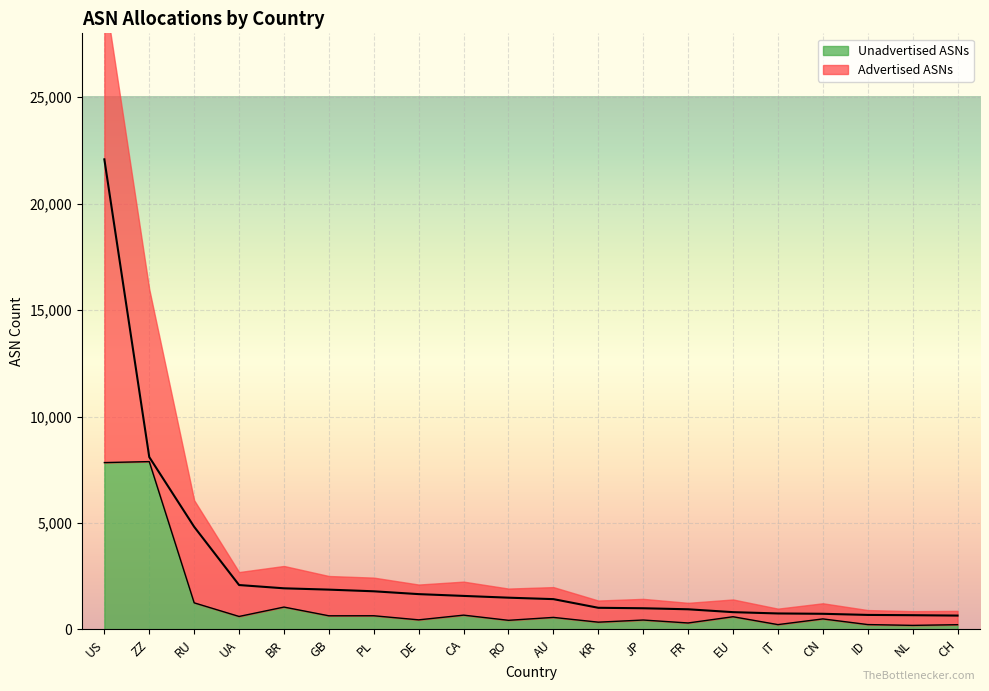

Reading right to left, extract all data points from this chart.

Advertised ASNs: CH=650	NL=668	ID=681	CN=734	IT=750	EU=811	FR=946	JP=994	KR=1016	AU=1423	RO=1491	CA=1574	DE=1658	PL=1791	GB=1869	BR=1931	UA=2085	RU=4820	ZZ=8096	US=22081
Unadvertised ASNs: CH=222	NL=190	ID=228	CN=494	IT=226	EU=596	FR=303	JP=441	KR=341	AU=565	RO=428	CA=671	DE=450	PL=642	GB=640	BR=1050	UA=609	RU=1249	ZZ=7883	US=7837